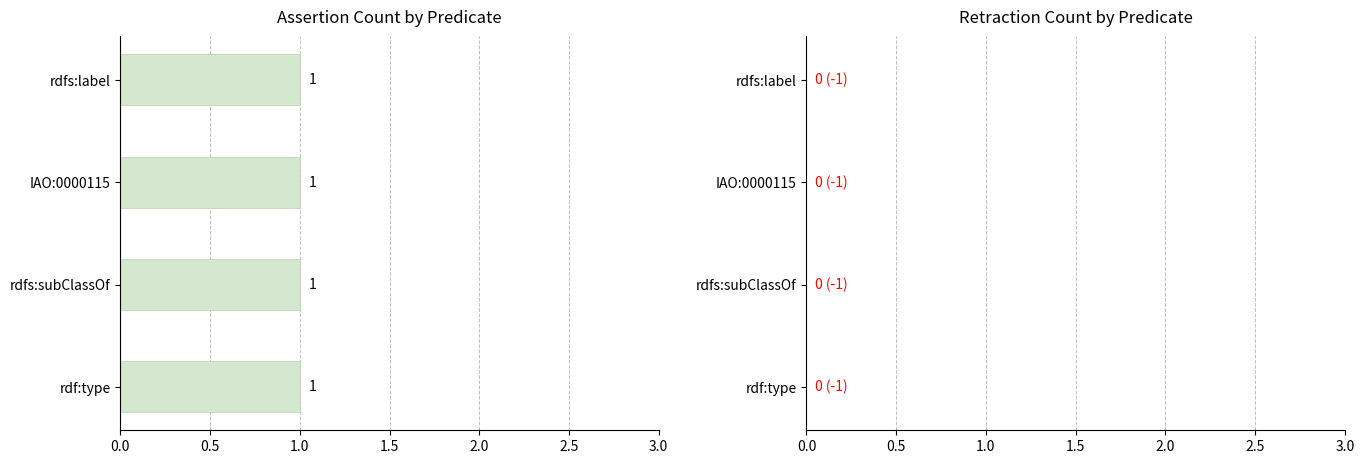

Is the value of retraction at rdfs:label greater than the value of assertion at rdfs:subClassOf?

No